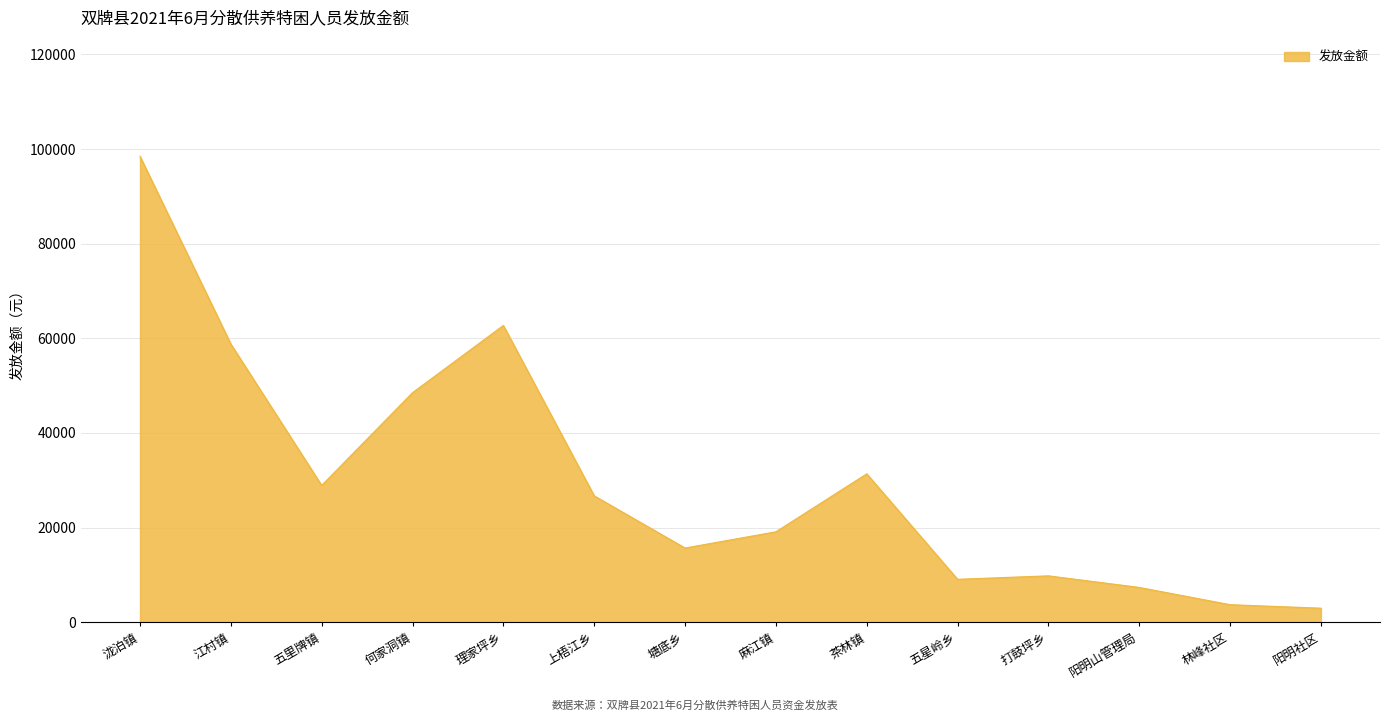

At which category does the data reach its first local valley?

五里牌镇